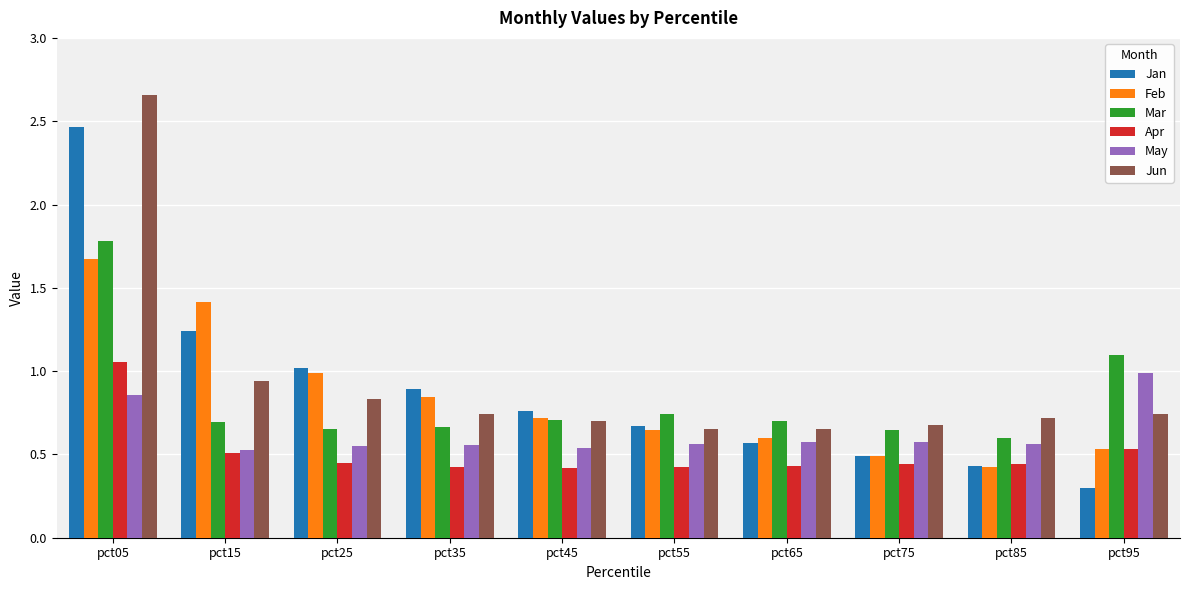

Are the bars horizontal?

No